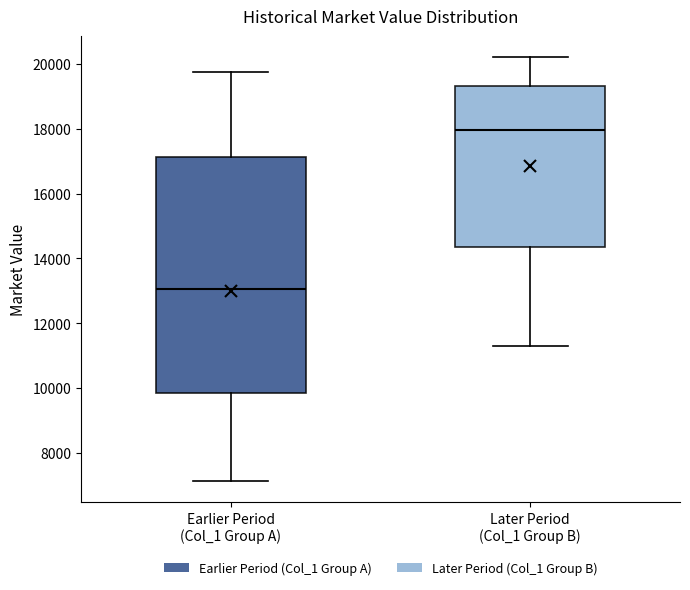

Which box has the highest median line?

Later Period (Col_1 Group B)